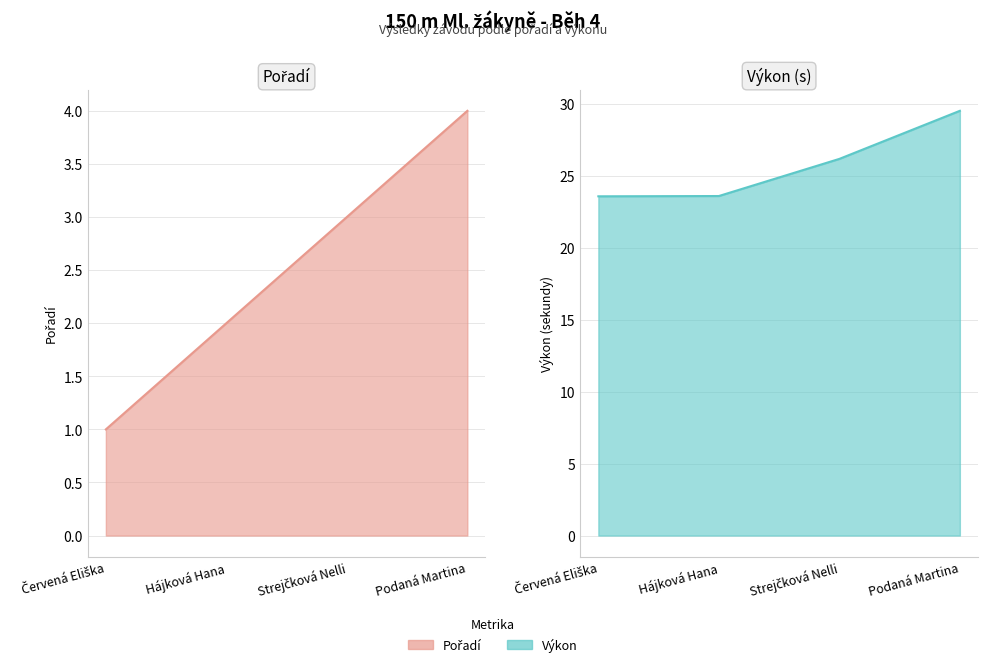

What is the sum of all Pořadí values?

10.0